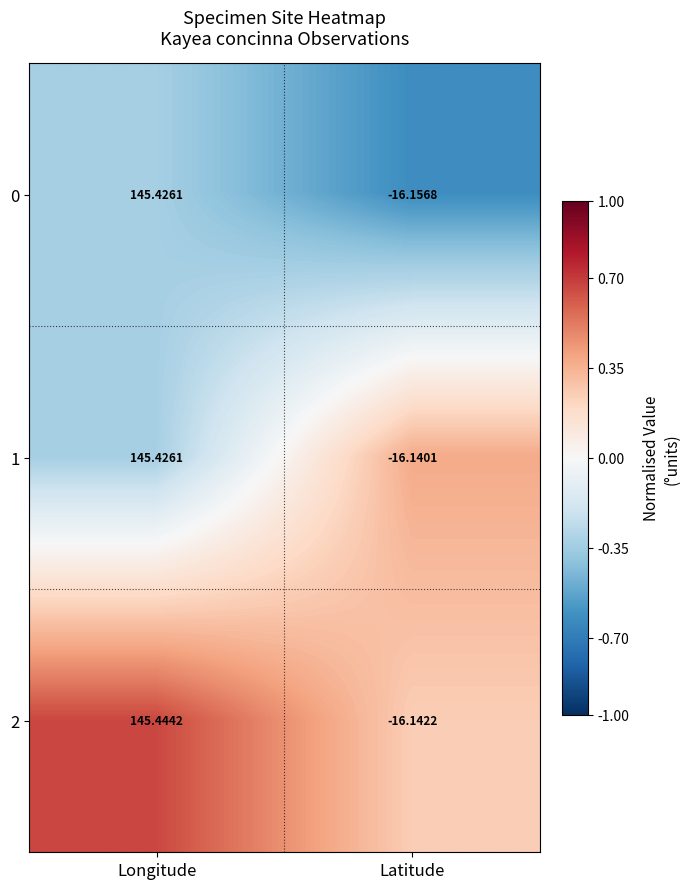

Rank the categories by 1 value from highest to lowest.

Longitude, Latitude